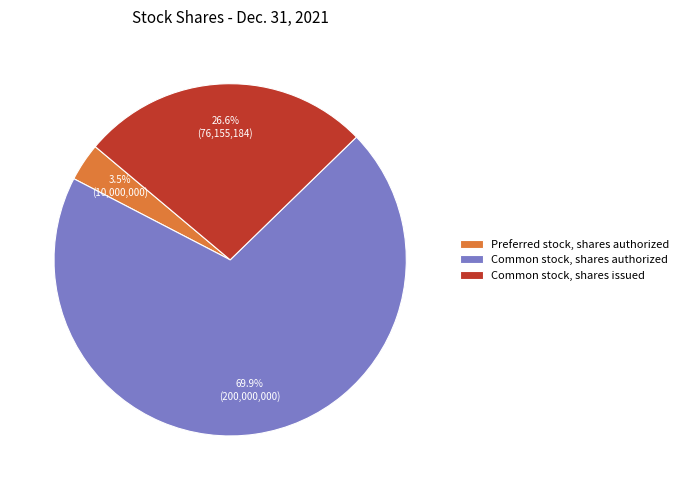

To the nearest percent, what is the difference between the Common stock, shares issued and Preferred stock, shares authorized slice percentages?

23%